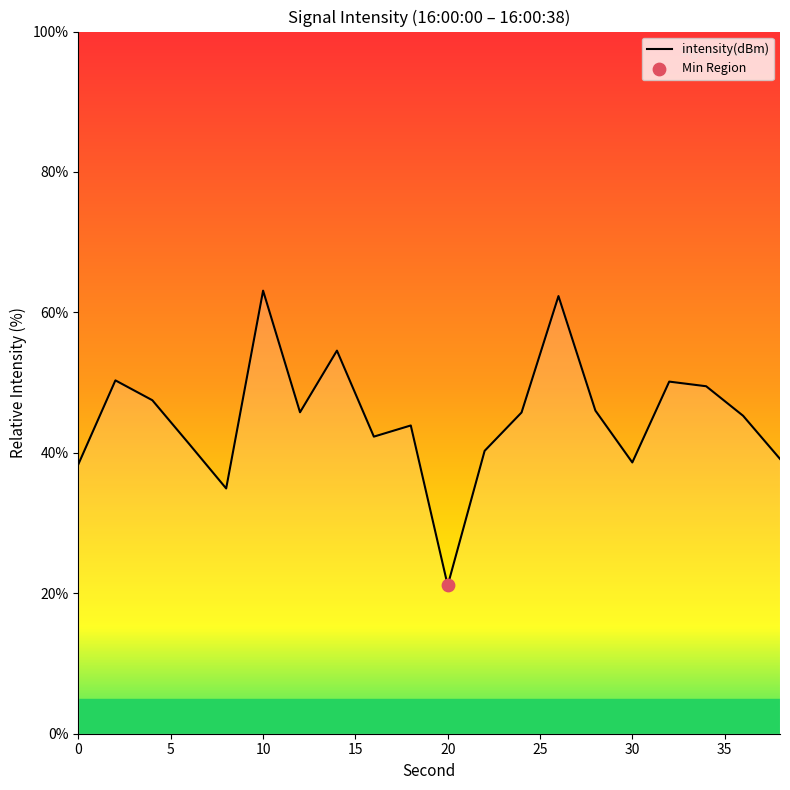

What is the maximum value shown in the chart?

63.1